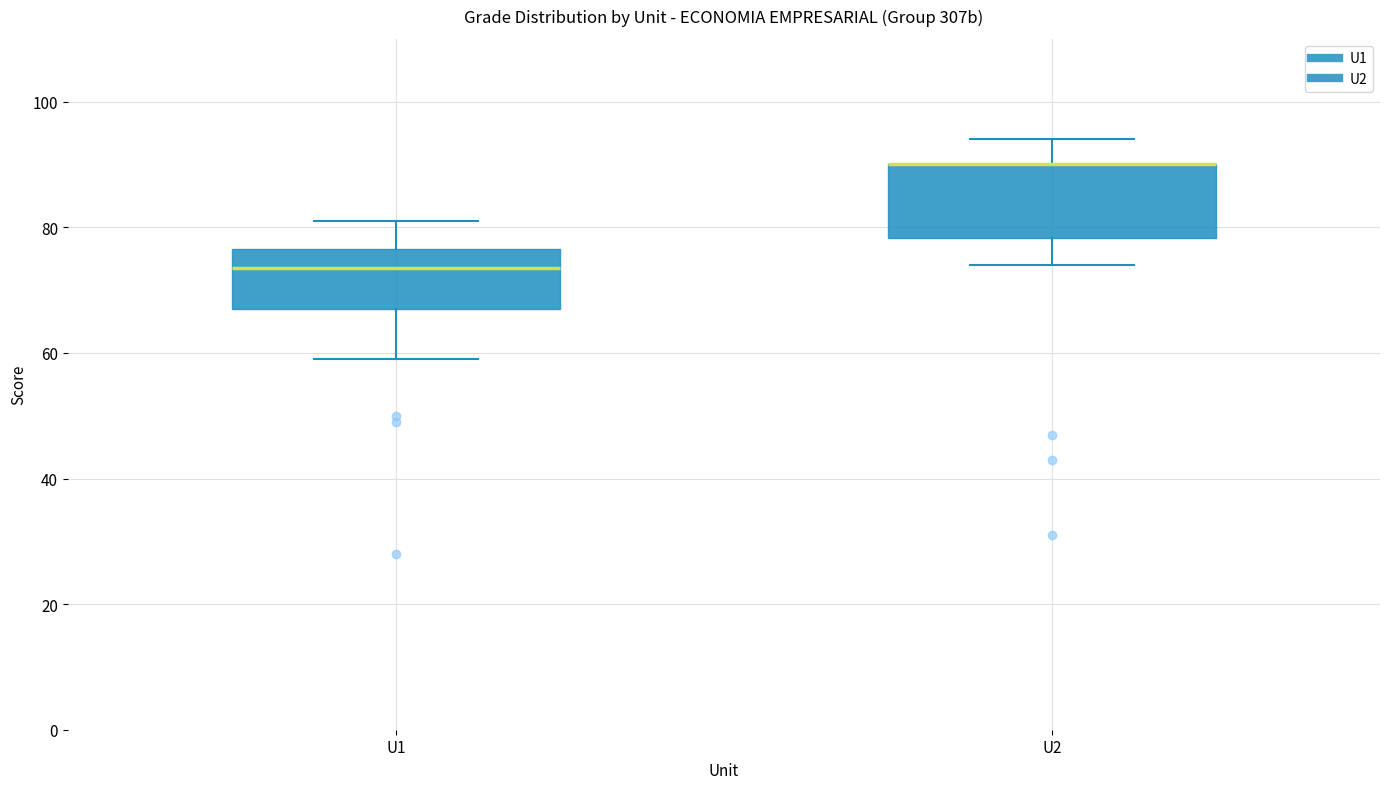

Reading left to right, transcribe this box plot: for each box, give where its median line is, the range the box spans, and where its two whiskers end, as read against the y-axis. The values are not printed on the chart, so give them approximately, as read against the axis.

U1: median 74, box 66 to 76, whiskers 60 to 82
U2: median 90 (drawn on the box's upper edge), box 78 to 90, whiskers 74 to 94